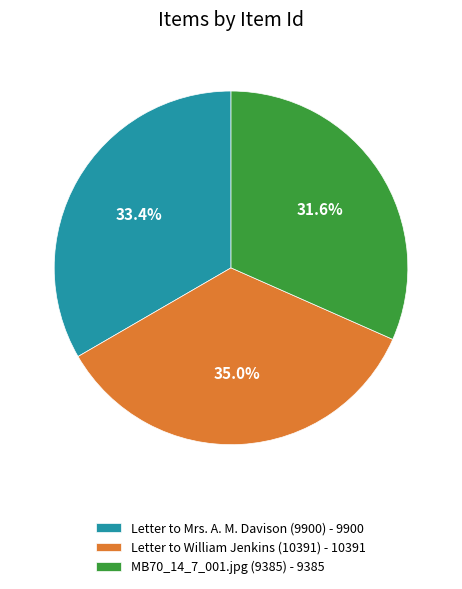

What is the smallest slice in the pie chart?

MB70_14_7_001.jpg (9385)